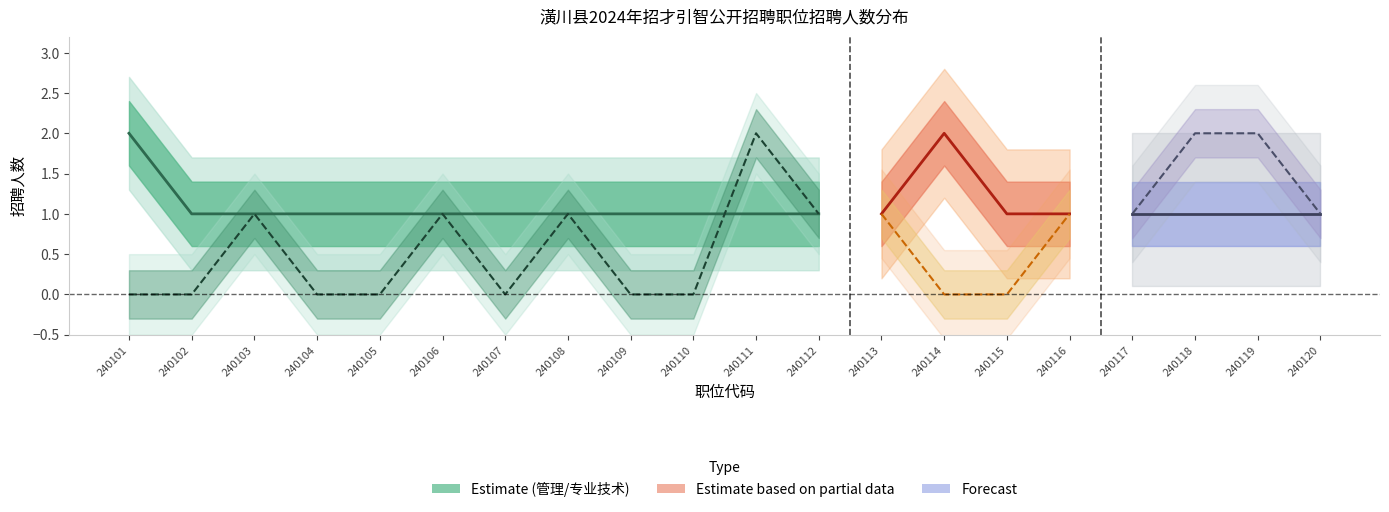

How many values in 专业技术 are above zero?

11